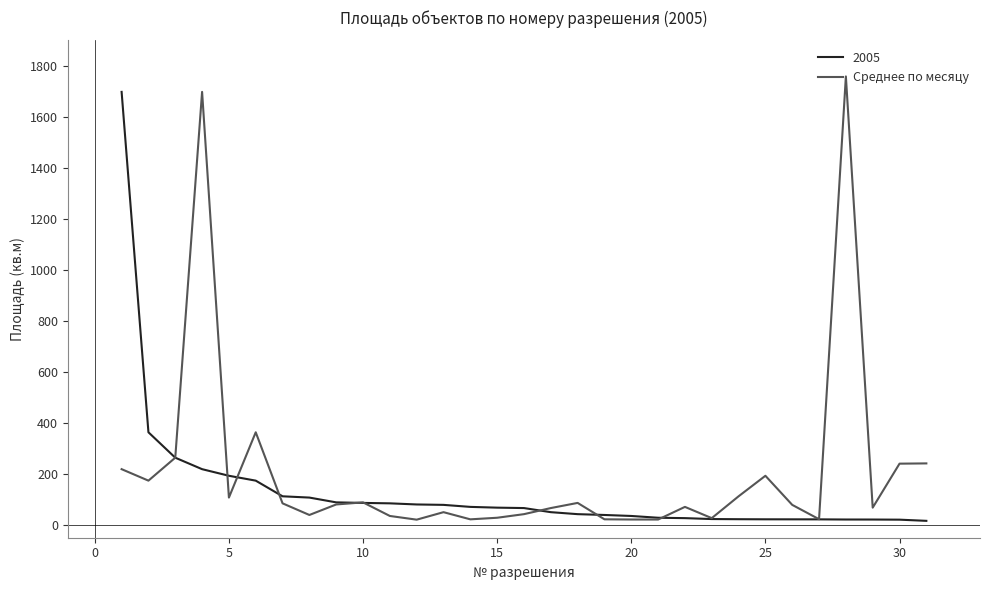

What is the maximum value for Среднее по месяцу?

1758.7